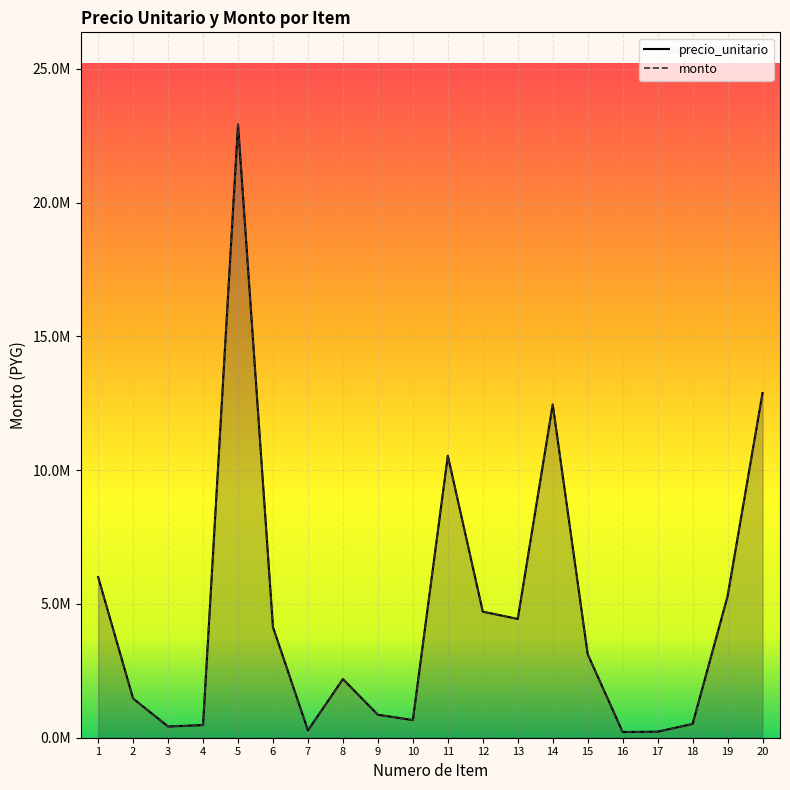

Where is precio_unitario nearest to the value 11571379?

14